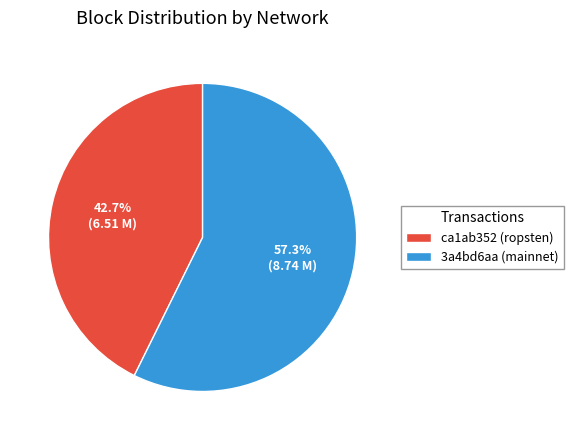

Does 3a4bd6aa (mainnet) account for over 50% of the chart?

Yes